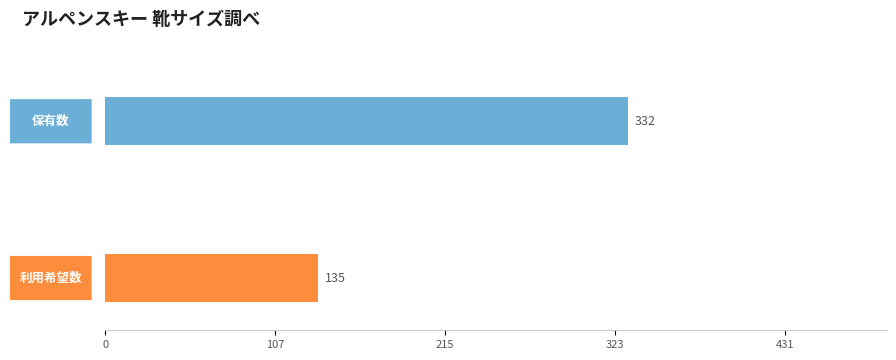

At 28.5, list the series in order from smallest to largest.

利用希望数, 保有数